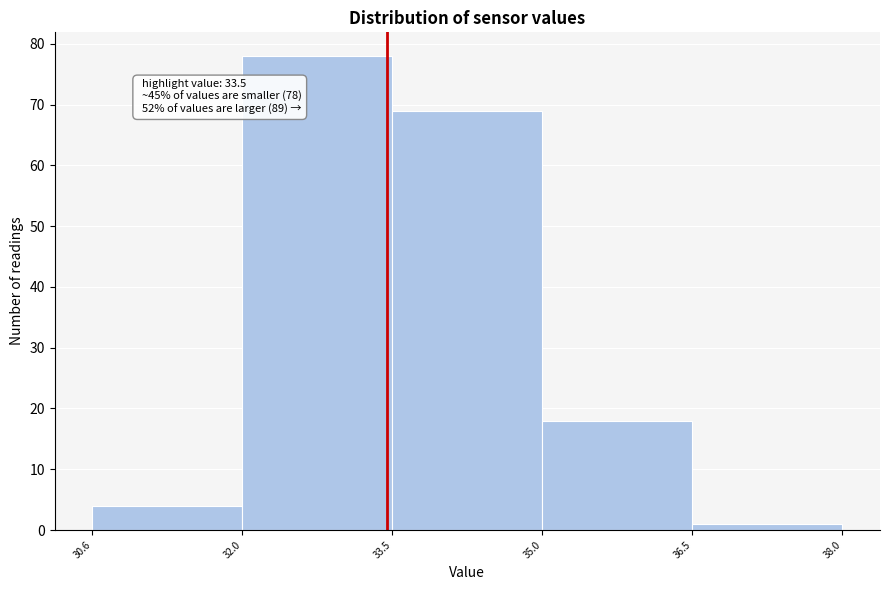

Which range on the x-axis has the tallest bar?

32.0 to 33.5